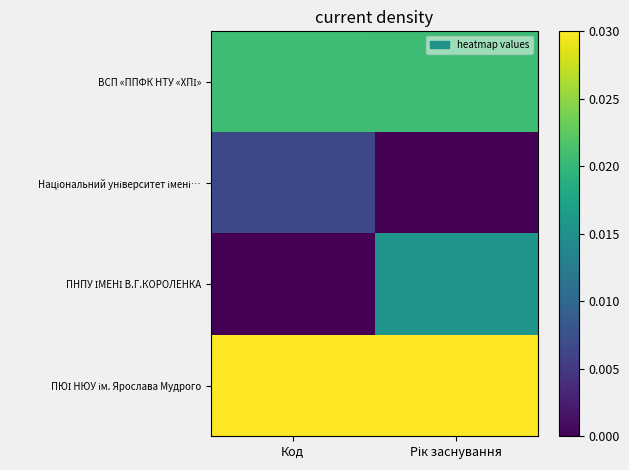

At how many categories does at least one series exceed 0?

2